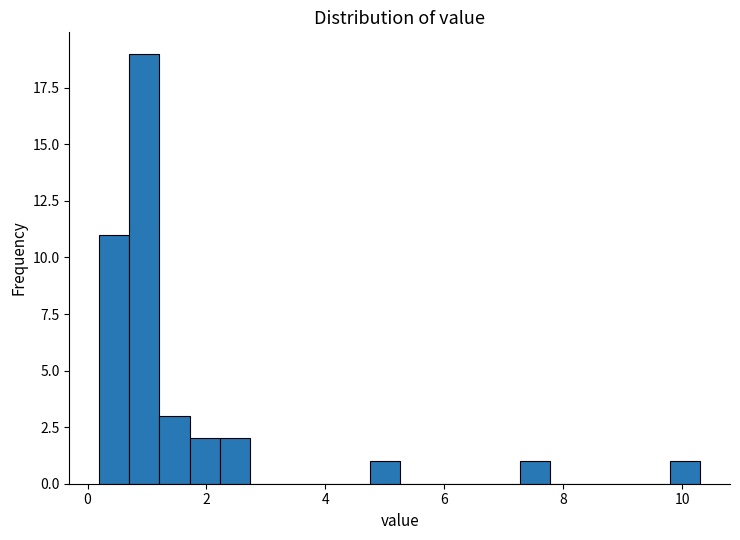

Read against the x-axis, roughly where is the centre of the tallest bar?

1.0